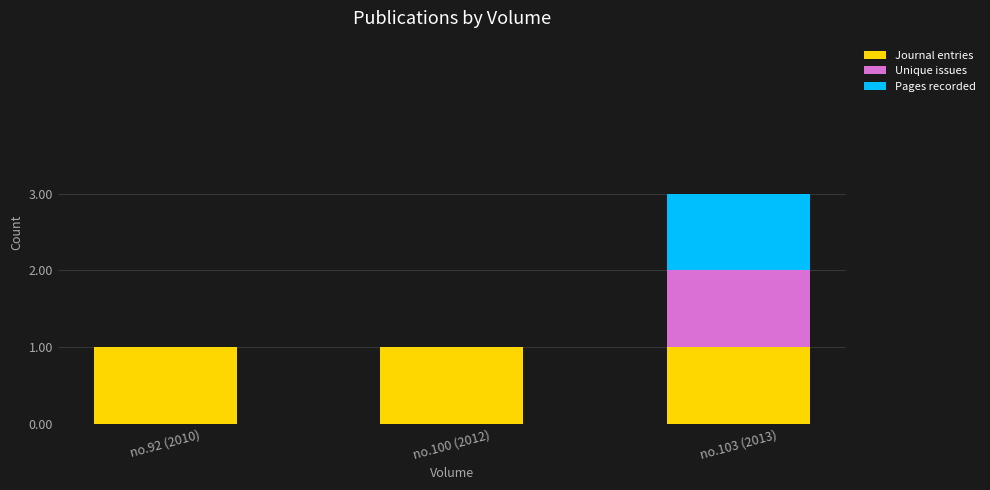

What is the sum of all Journal entries values?

3